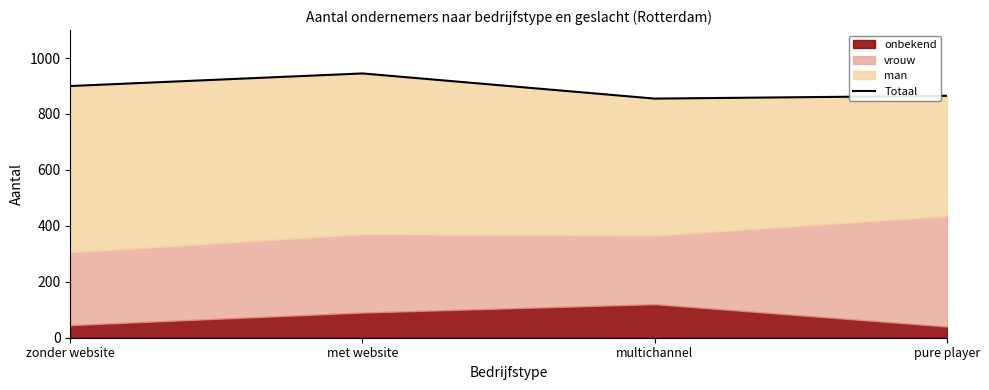

Which category has the lowest value across all series?

multichannel